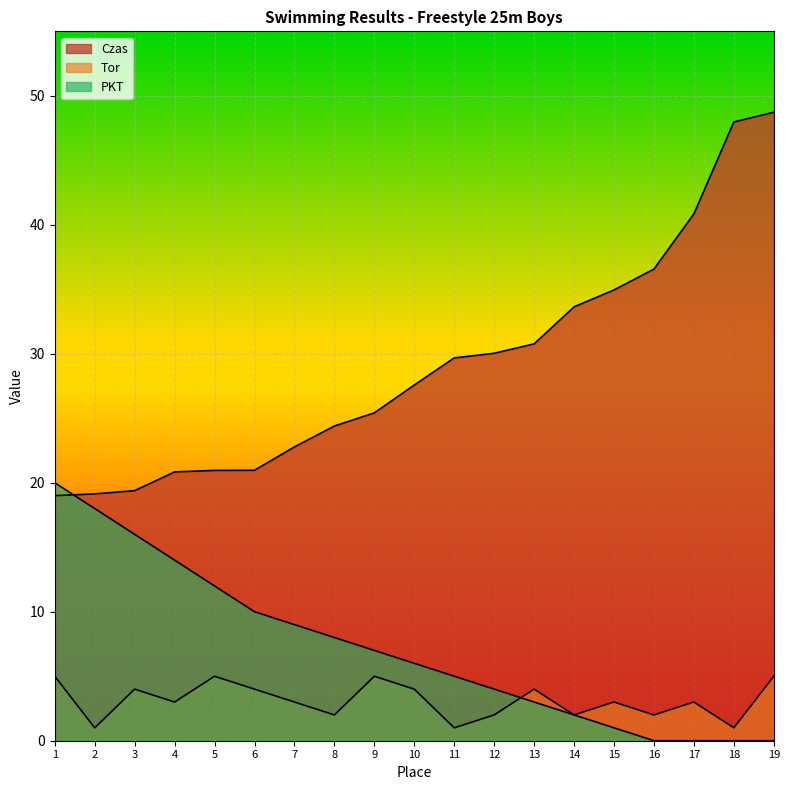

Rank the series at 14 from highest to lowest value.

Czas, Tor, PKT